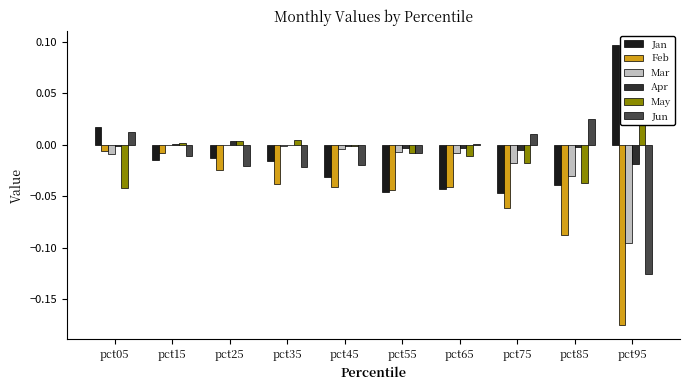

What is the difference between the maximum and minimum values in the Mar series?

0.1